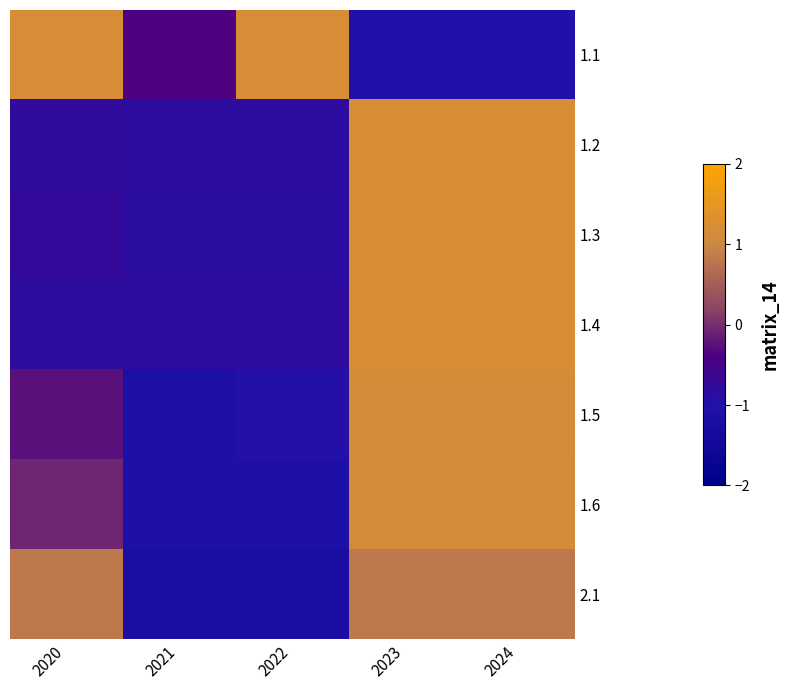

What is the total value across all series at 2020?

-0.7